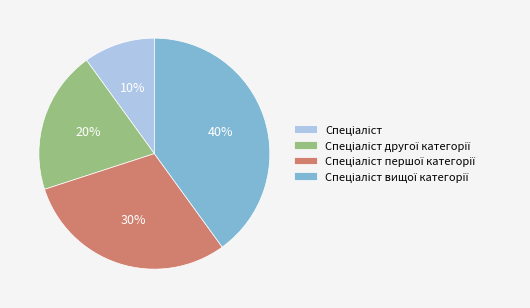

Is there a majority slice in this chart?

No